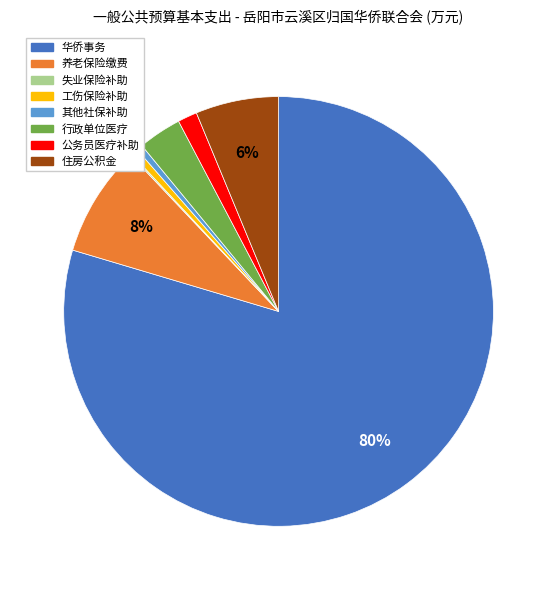

Is there a majority slice in this chart?

Yes